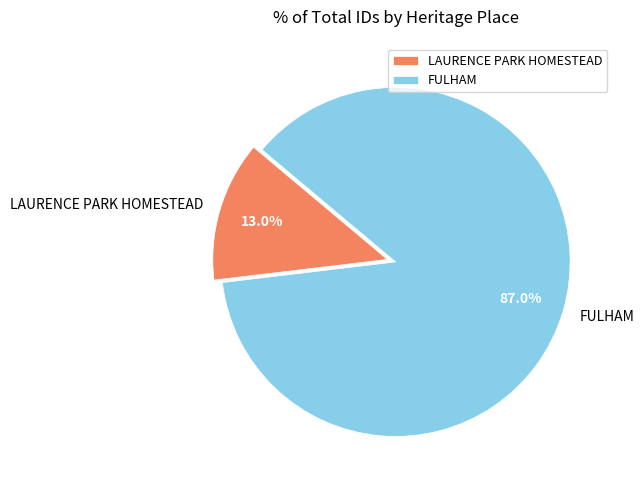

To the nearest percent, what is the difference between the largest and smallest slice percentages?

74%